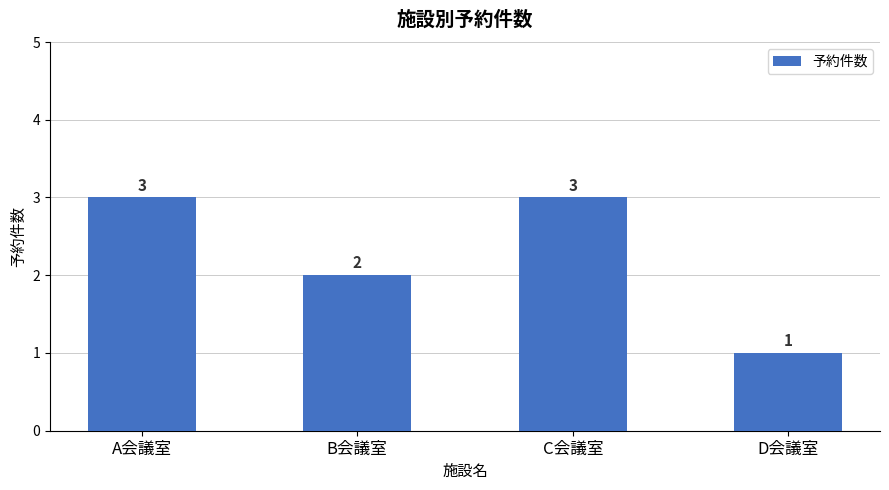

Reading left to right, extract all data points from this chart.

A会議室=3	B会議室=2	C会議室=3	D会議室=1